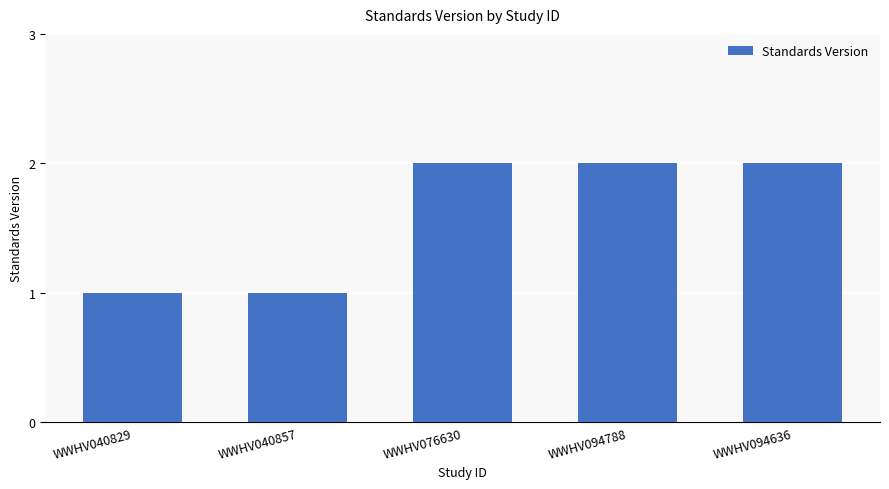

The value at WWHV094636 is 2. True or false?

True